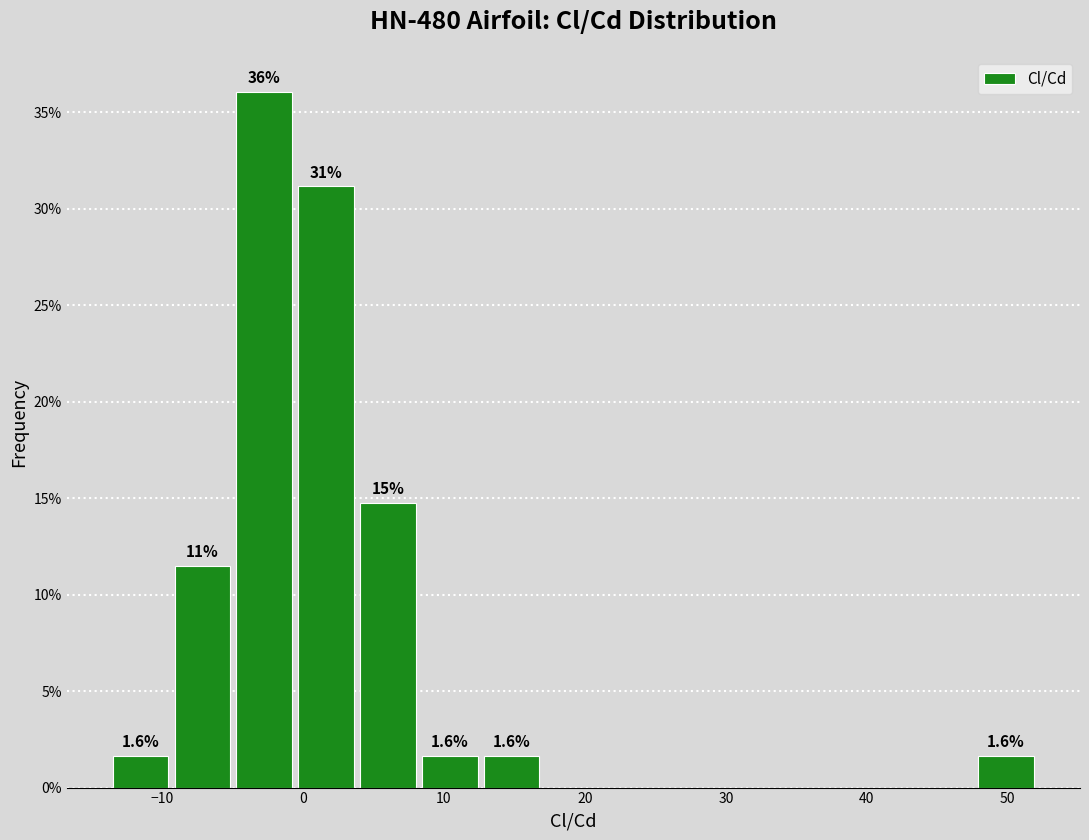

Over which range of the x-axis is the bar tallest?

-5 to 0